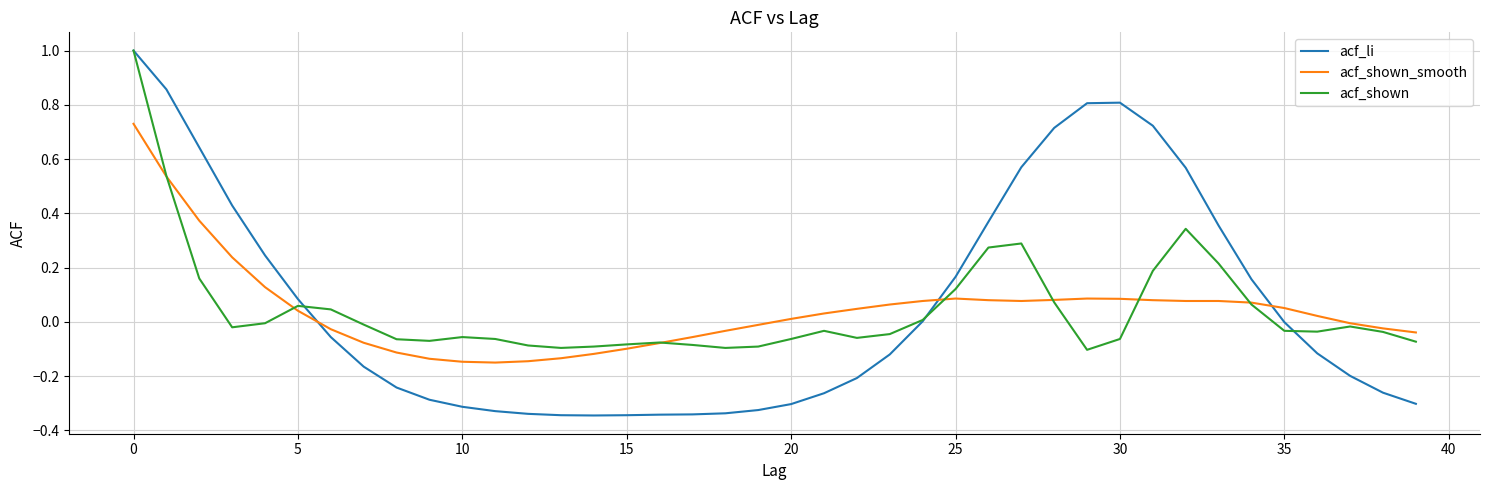

True or false: acf_shown and acf_shown_smooth cross at least once.

True